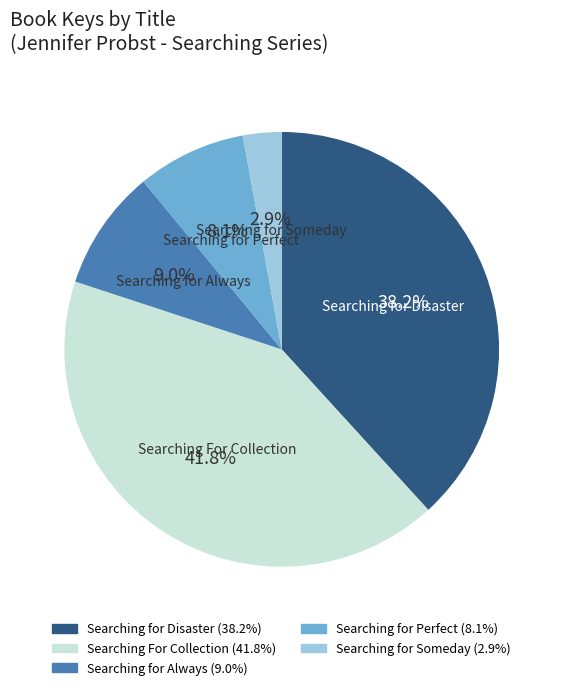

To the nearest percent, what percentage of the pie is Searching for Always?

9%